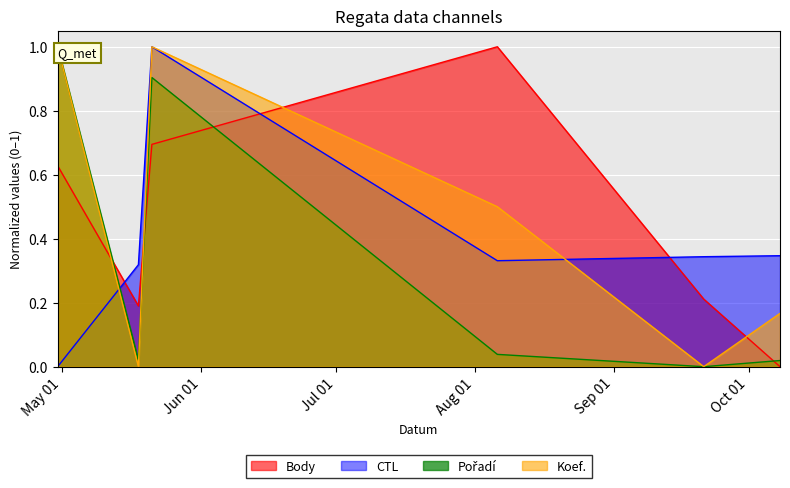

Which series changed the most between 2016-05-21 and 2016-08-06?

Pořadí